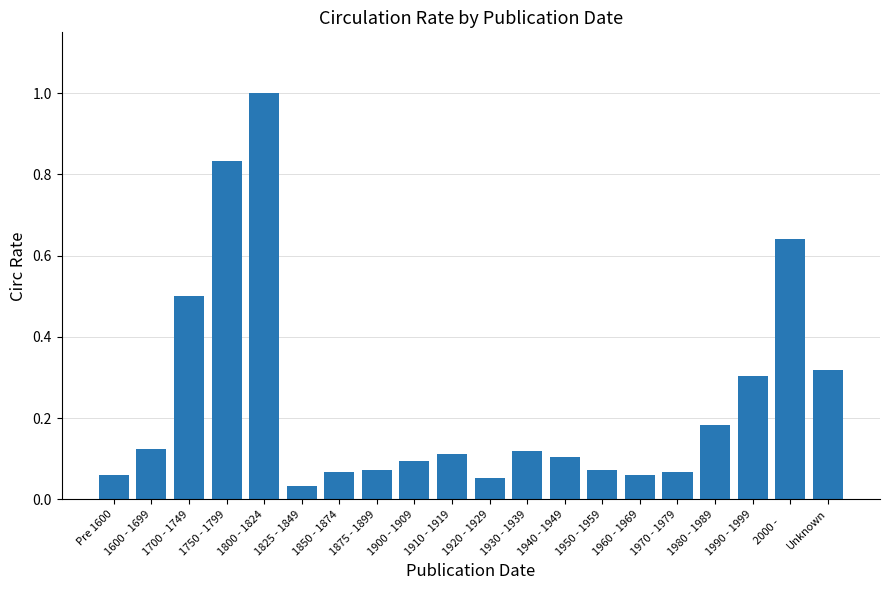

What position from the right is 1750 - 1799?

17